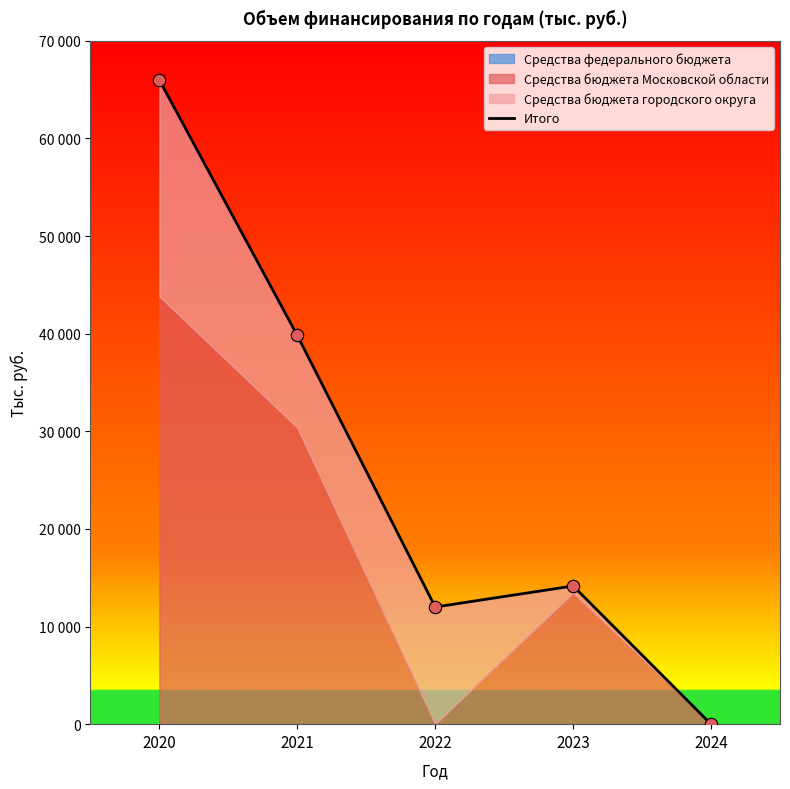

What is the change in value from 2022 to 2024?

-12000.0